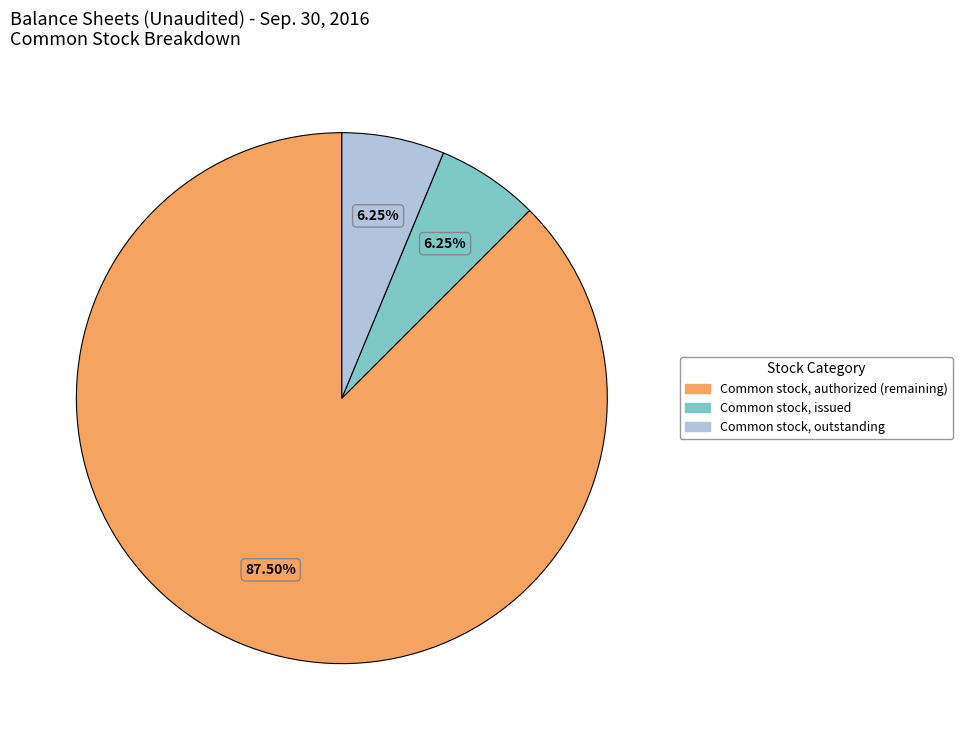

Is there a majority slice in this chart?

Yes